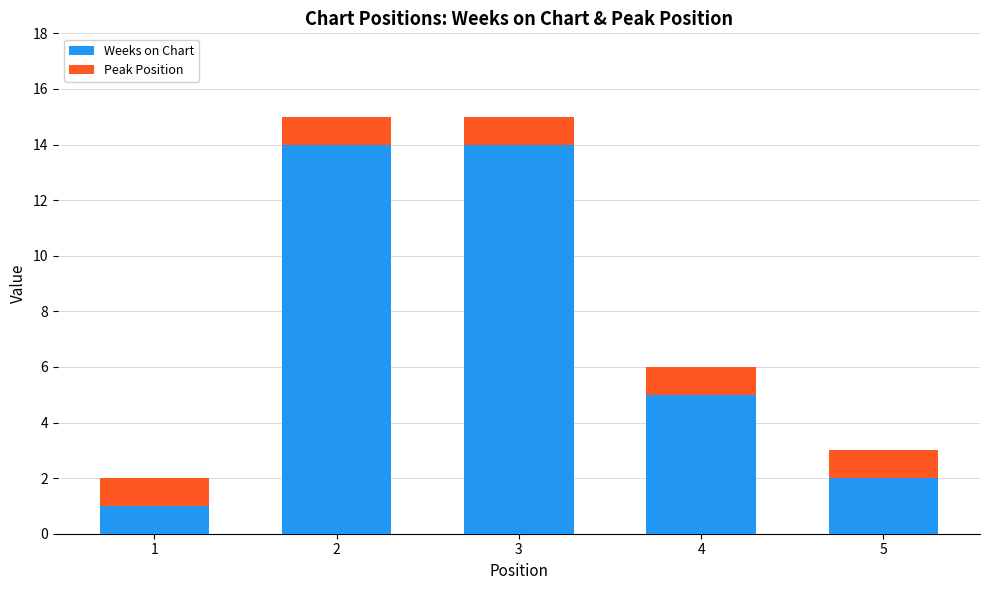

What is the highest value of the Weeks on Chart series?

14